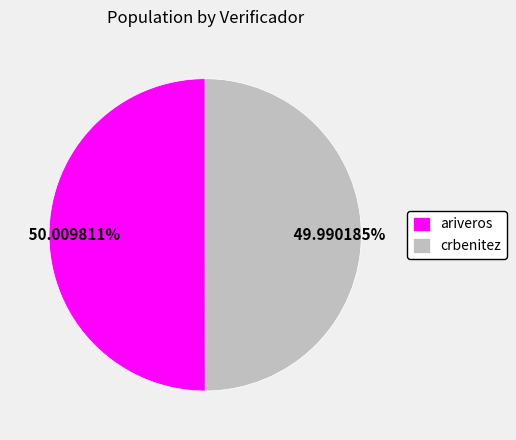

Count the number of slices in the pie.

2